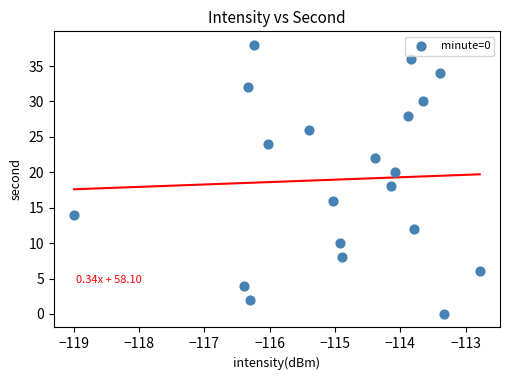

What is the range of Y values (max minus min)?

38